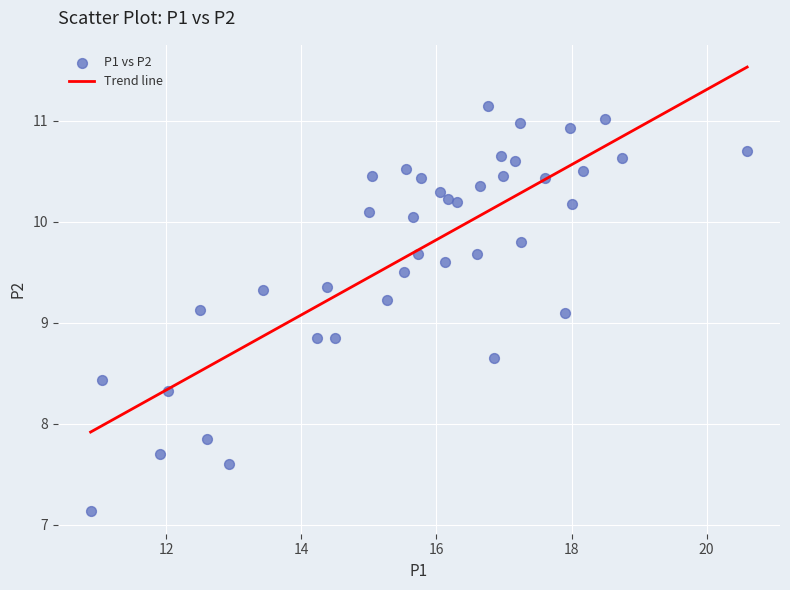

What is the range of Y values (max minus min)?

4.0